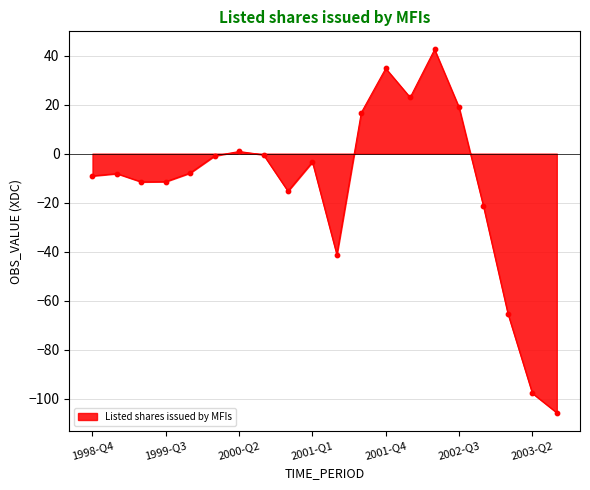

What is the difference between the maximum and minimum values?

148.1